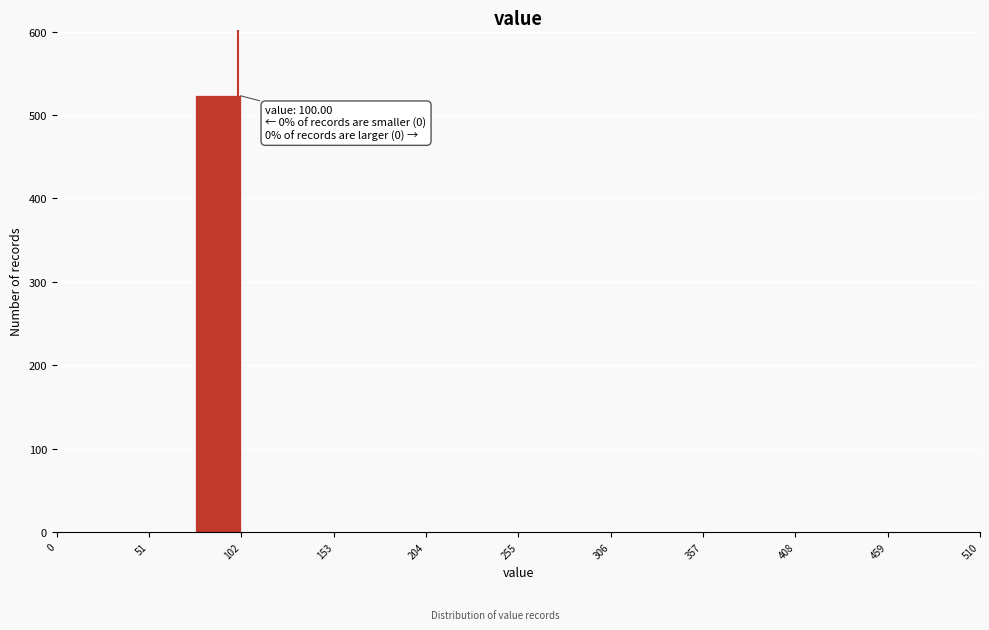

Read against the x-axis, roughly where is the centre of the tallest bar?

90